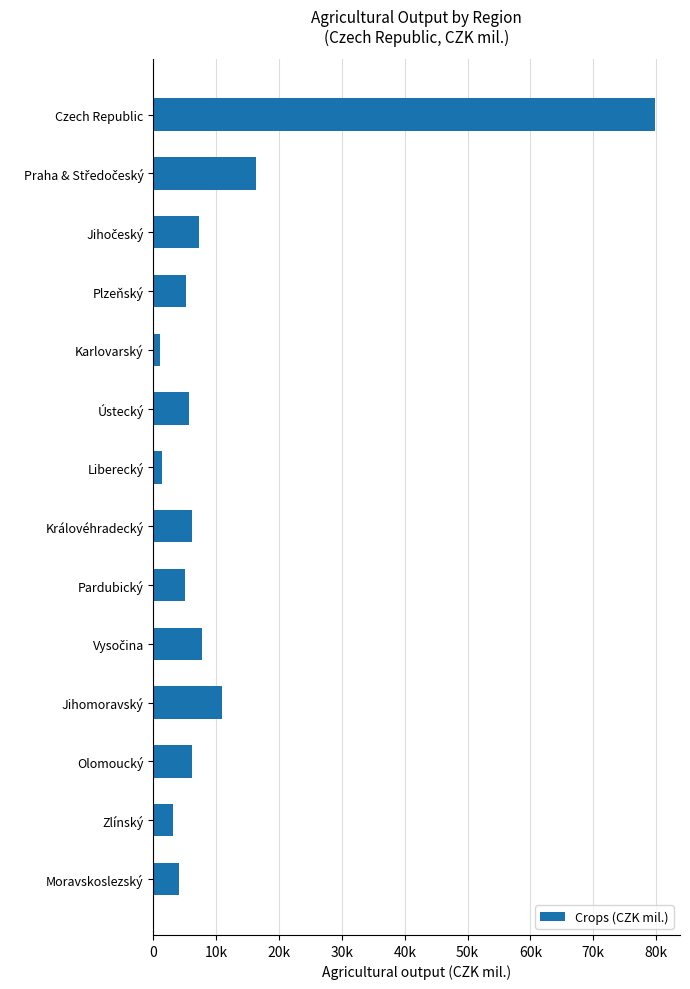

Are the bars horizontal?

Yes